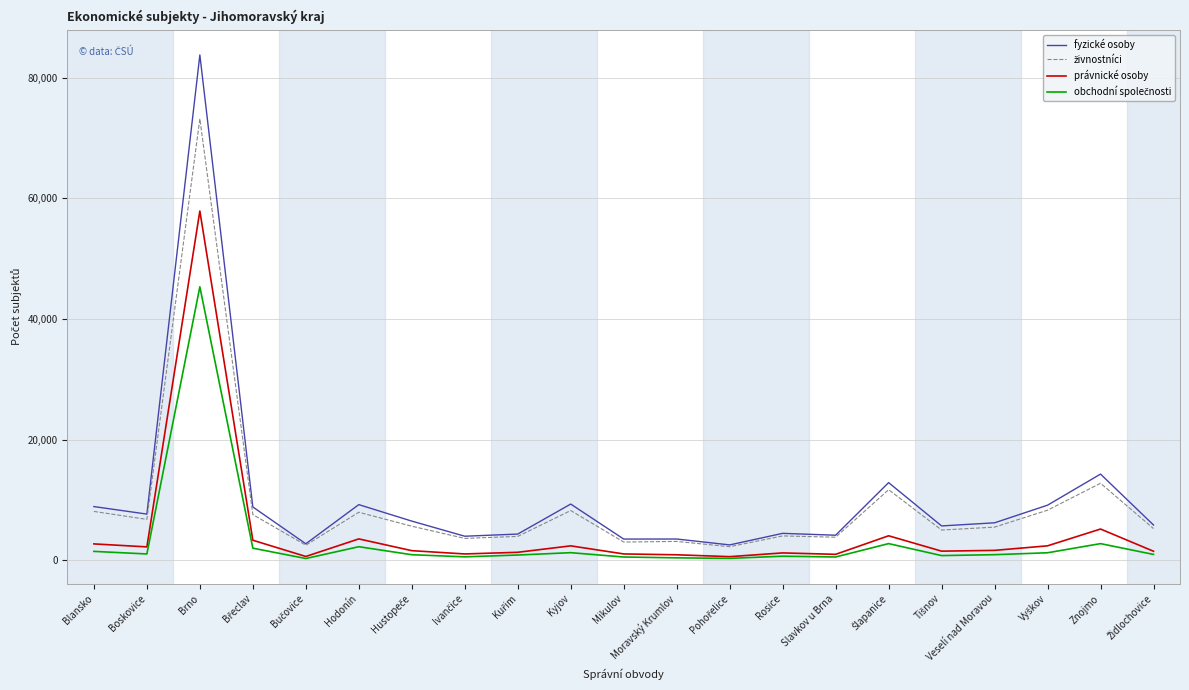

True or false: právnické osoby and fyzické osoby intersect in this chart.

False